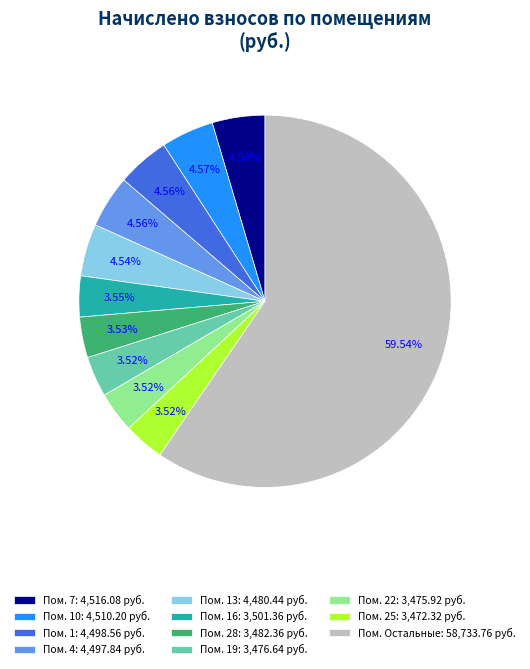

Combined, do Пом. 7: 4,516.08 руб. and Пом. 13: 4,480.44 руб. account for over 50%?

No